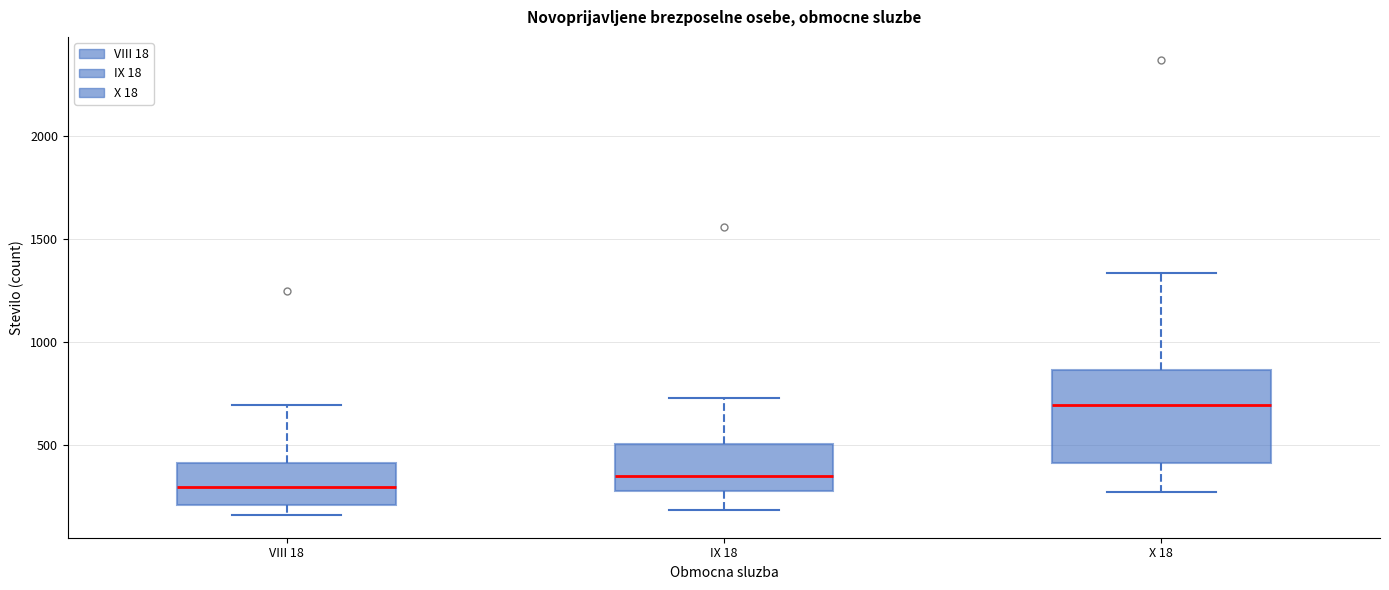

Reading left to right, transcribe this box plot: for each box, give where its median line is, the range the box spans, and where its two whiskers end, as read against the y-axis. The values are not printed on the chart, so give them approximately, as read against the axis.

VIII 18: median 300, box 200 to 400, whiskers 150 to 700
IX 18: median 350, box 300 to 500, whiskers 200 to 750
X 18: median 700, box 400 to 850, whiskers 250 to 1350